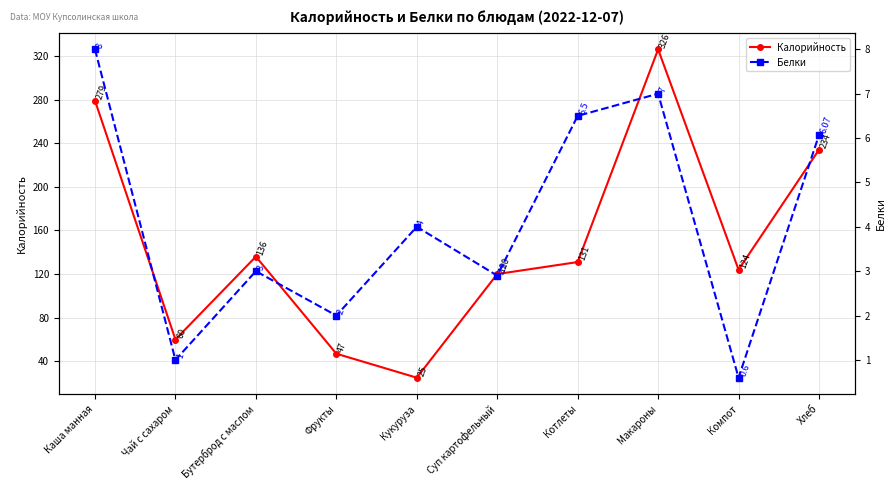

What are all the series names shown in the legend?

Калорийность, Белки